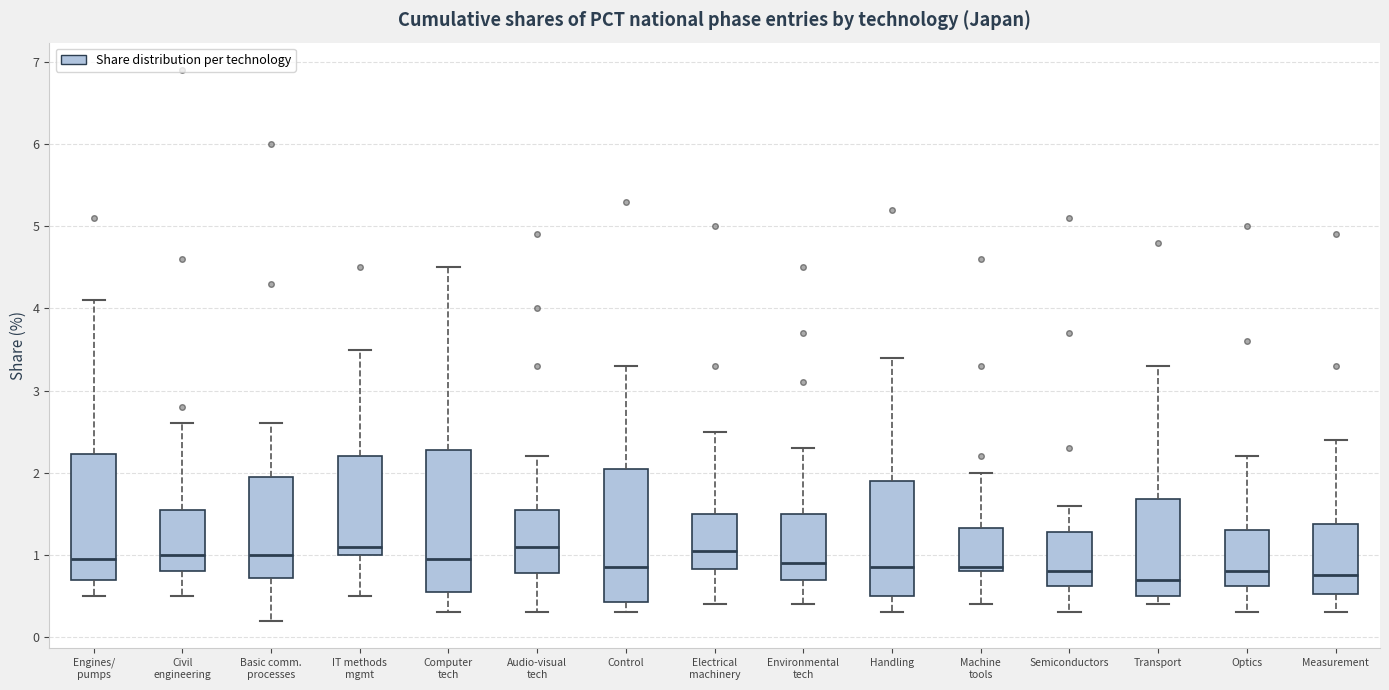

Where is the lower edge of the box for Machine tools on the y-axis? The values are not printed on the chart, so give them approximately, as read against the axis.

0.8